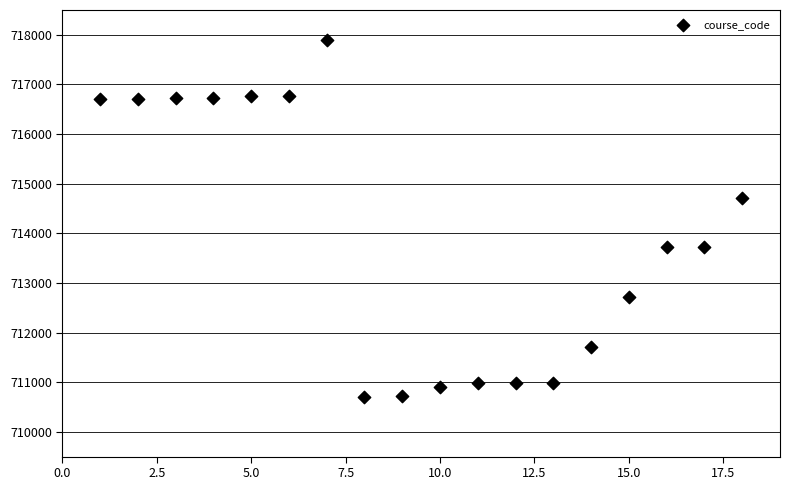

What Y value in the scatter plot is closest to 714295?

714711